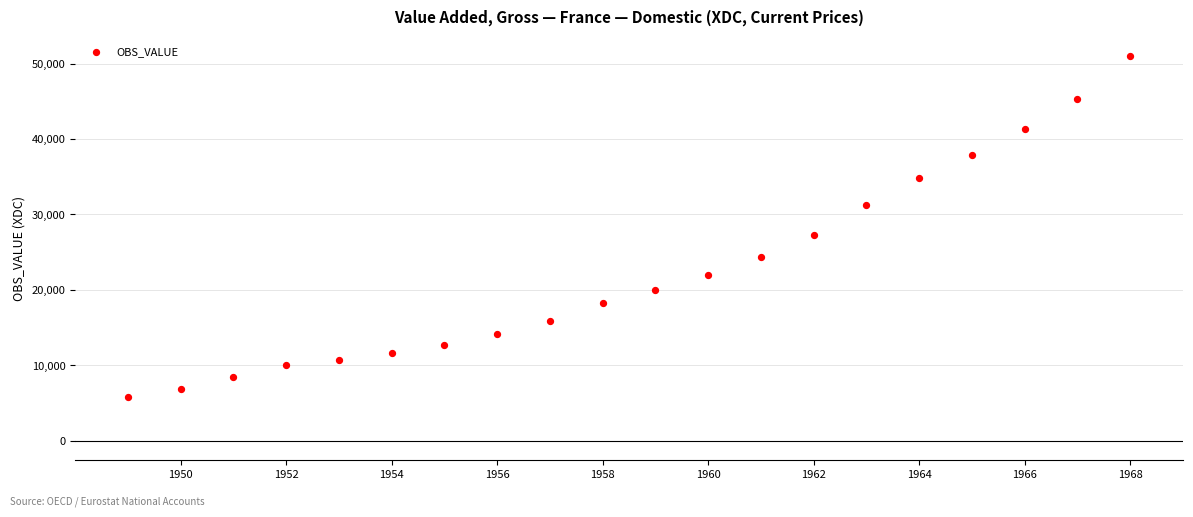

What Y value in the scatter plot is closest to 28380?

27250